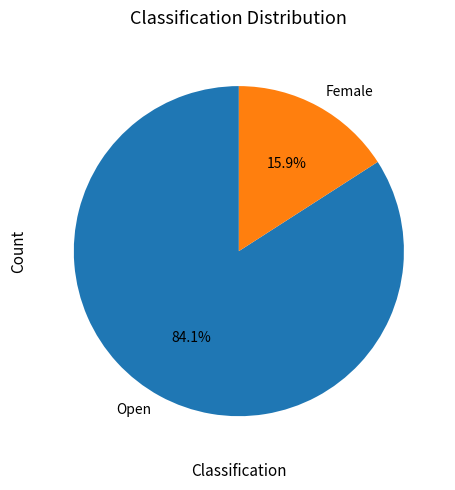

To the nearest percent, what is the combined percentage of Open and Female?

100%